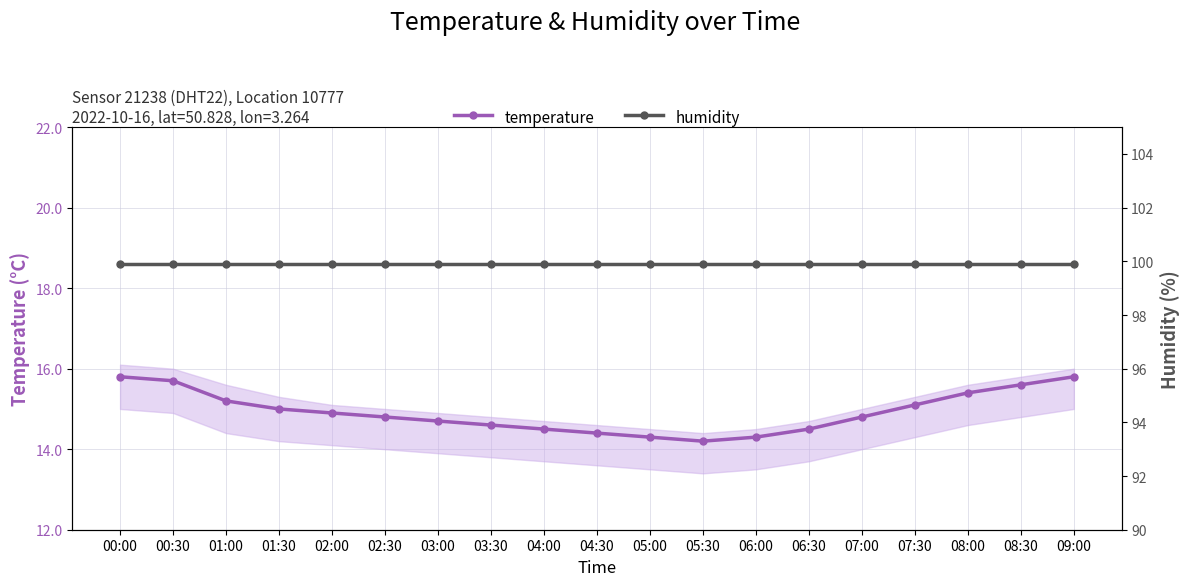

Reading left to right, what are all the values shown in this chart?

temperature: 00:00=15.8	00:30=15.7	01:00=15.2	01:30=15.0	02:00=14.9	02:30=14.8	03:00=14.7	03:30=14.6	04:00=14.5	04:30=14.4	05:00=14.3	05:30=14.2	06:00=14.3	06:30=14.5	07:00=14.8	07:30=15.1	08:00=15.4	08:30=15.6	09:00=15.8
humidity: 00:00=99.9	00:30=99.9	01:00=99.9	01:30=99.9	02:00=99.9	02:30=99.9	03:00=99.9	03:30=99.9	04:00=99.9	04:30=99.9	05:00=99.9	05:30=99.9	06:00=99.9	06:30=99.9	07:00=99.9	07:30=99.9	08:00=99.9	08:30=99.9	09:00=99.9